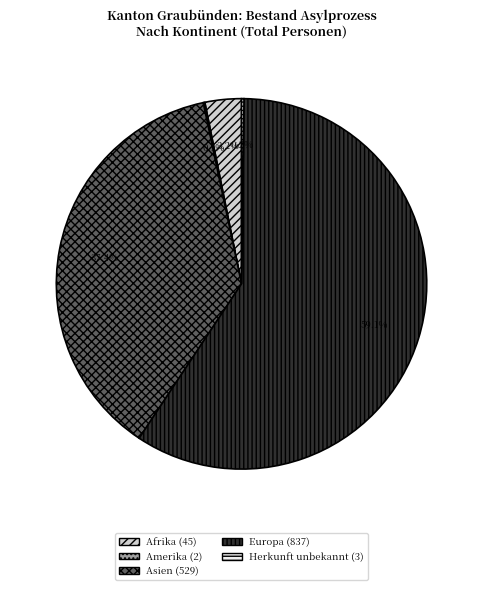

Between Afrika and Asien, which is larger?

Asien